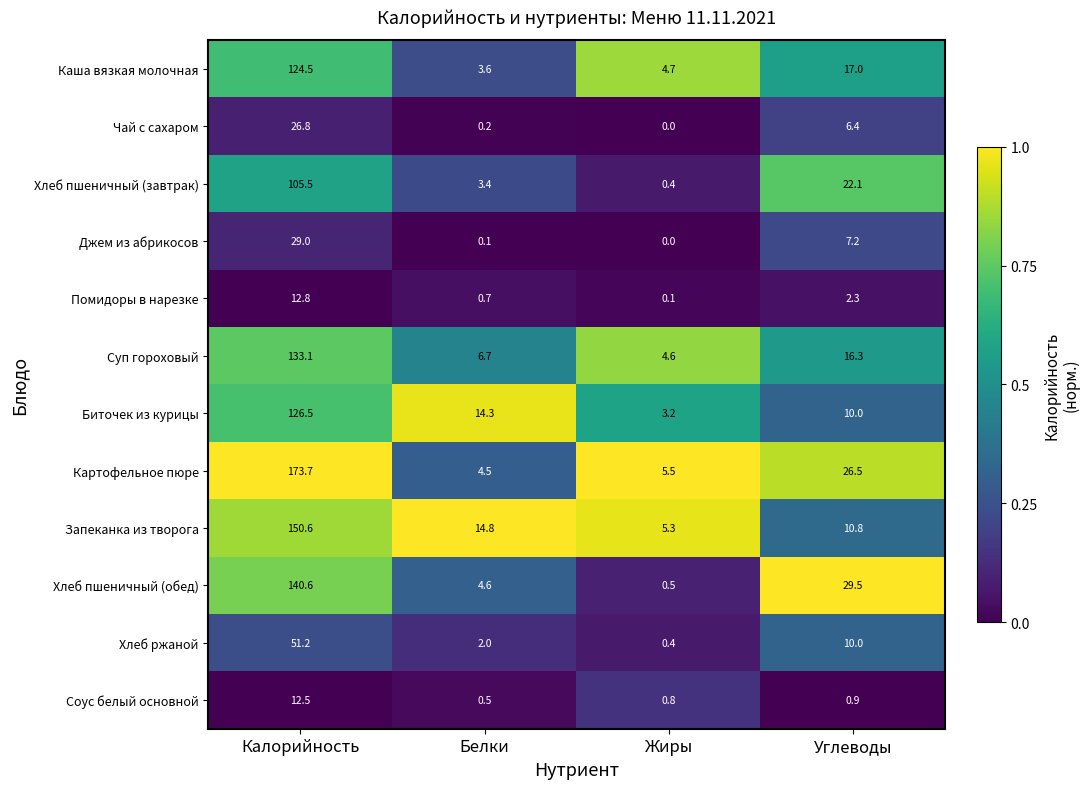

What is the difference between the maximum and minimum values in the Джем из абрикосов series?

29.0